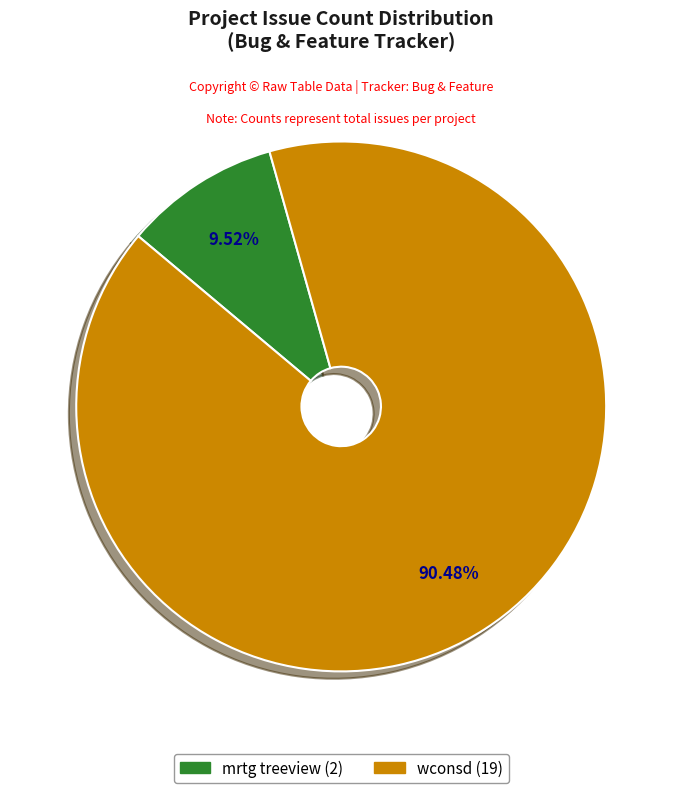

To the nearest percent, what is the combined percentage of mrtg treeview and wconsd?

100%